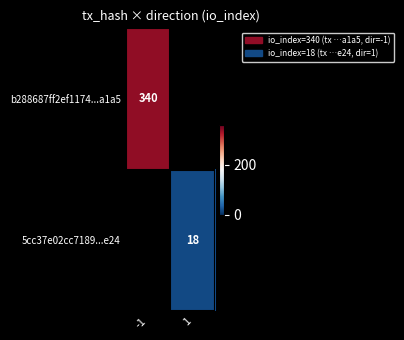

Is it true that 5cc37e02cc7189...e24 equals 18 at 1?

True